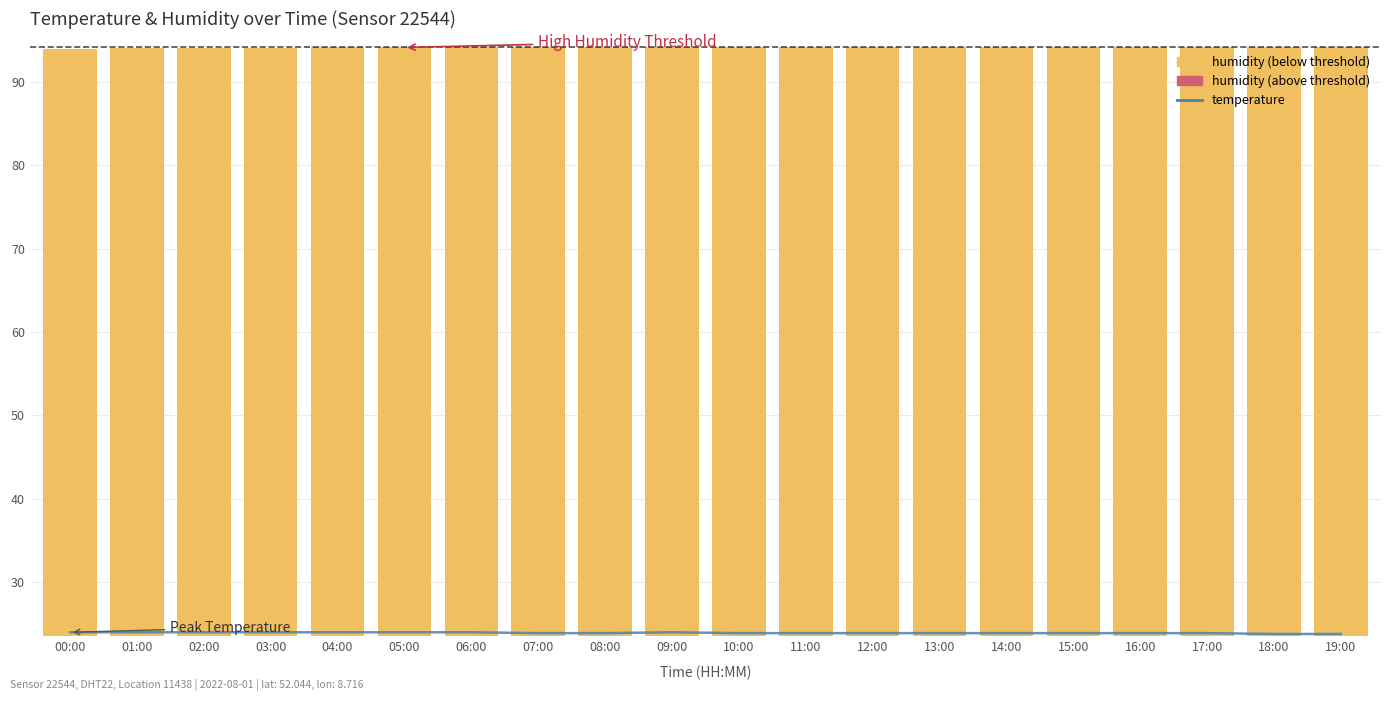

Rank the categories by value from lowest to highest.

18:00, 19:00, 07:00, 08:00, 10:00, 11:00, 12:00, 13:00, 14:00, 15:00, 16:00, 17:00, 00:00, 01:00, 02:00, 03:00, 04:00, 05:00, 06:00, 09:00